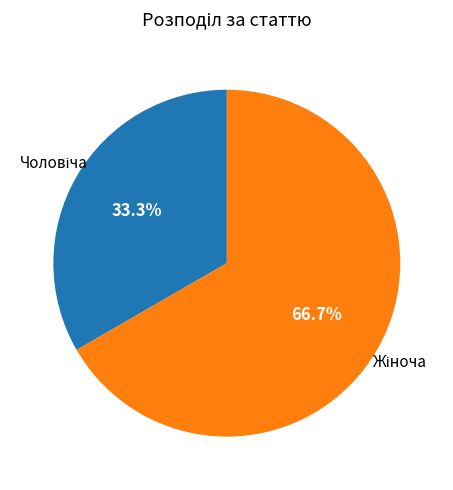

How many segments does this pie chart have?

2